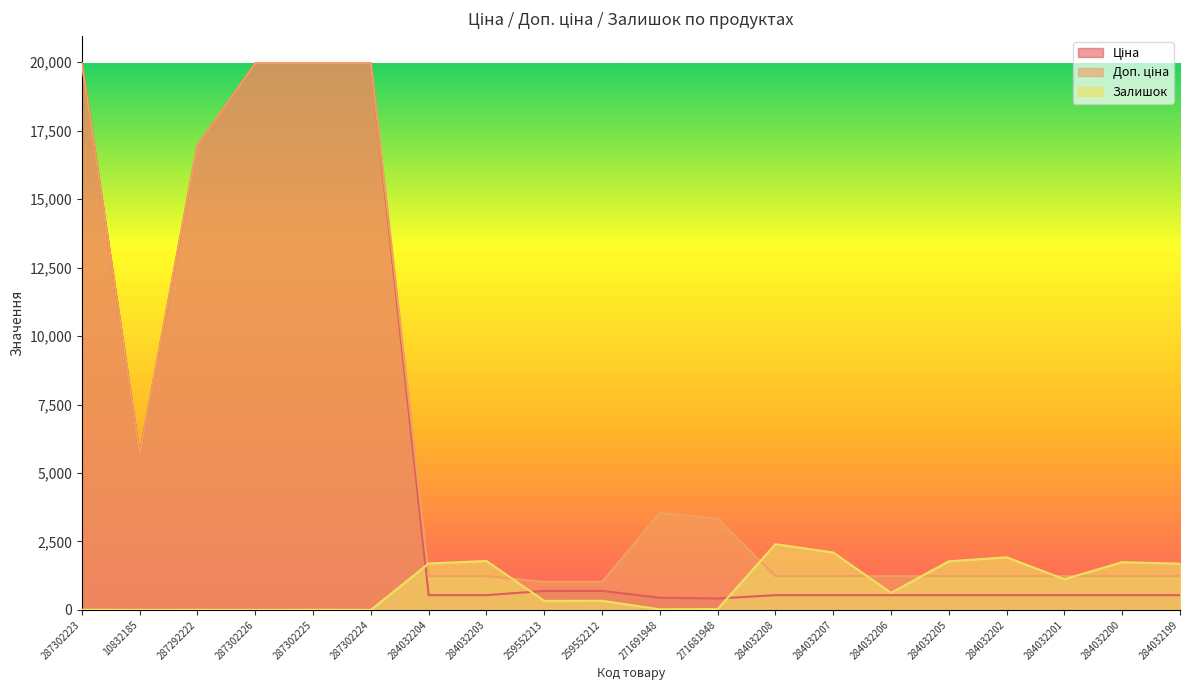

What is the difference between the maximum and minimum values in the Доп. ціна series?

18939.5